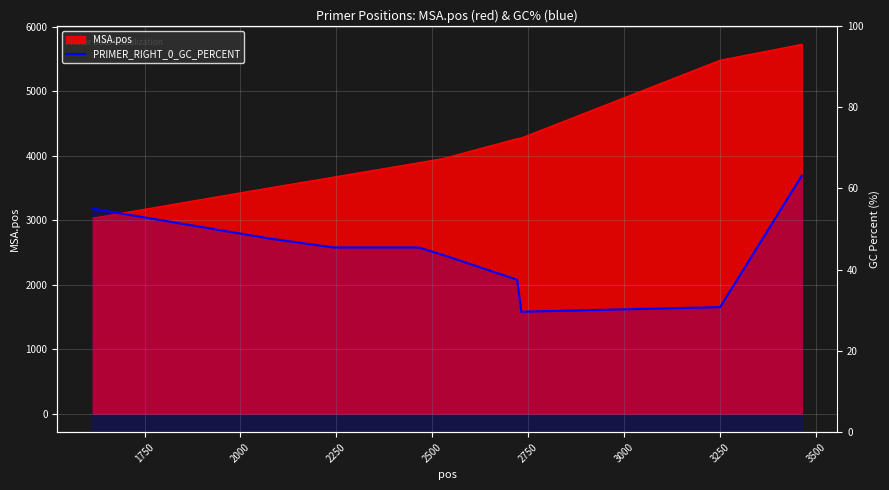

Does the chart have visible grid lines?

Yes